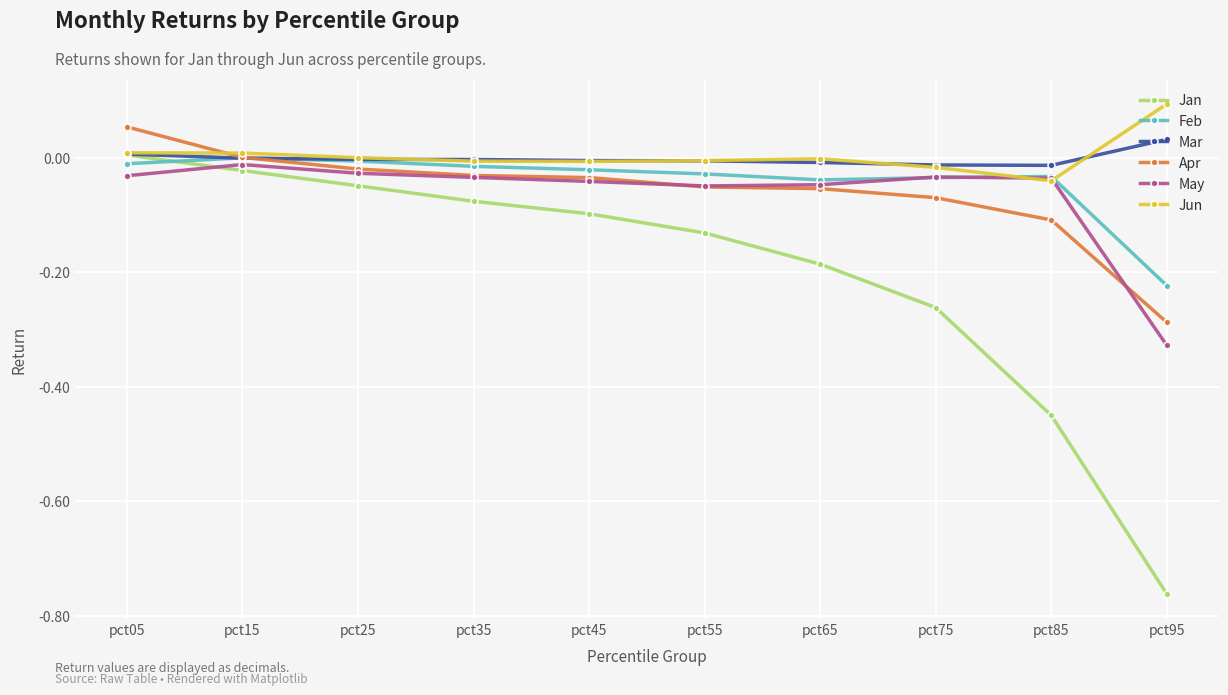

Between pct05 and pct35, which series saw the biggest shift?

Apr